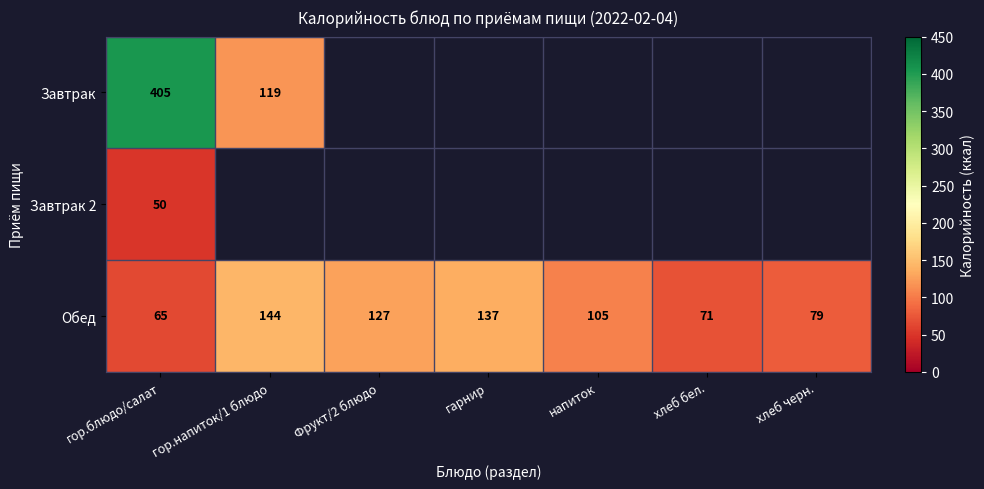

What is the difference between the Обед values at гарнир and гор.напиток/1 блюдо?

7